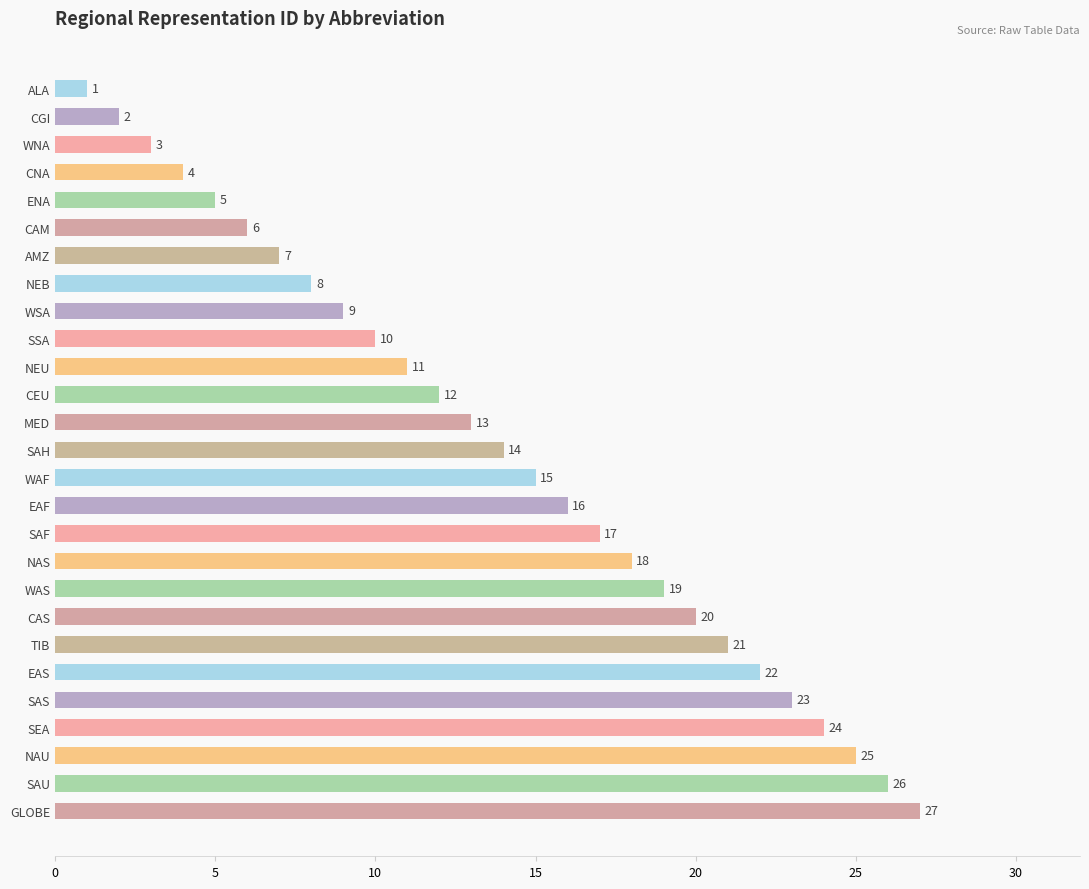

What is the smallest value displayed?

1